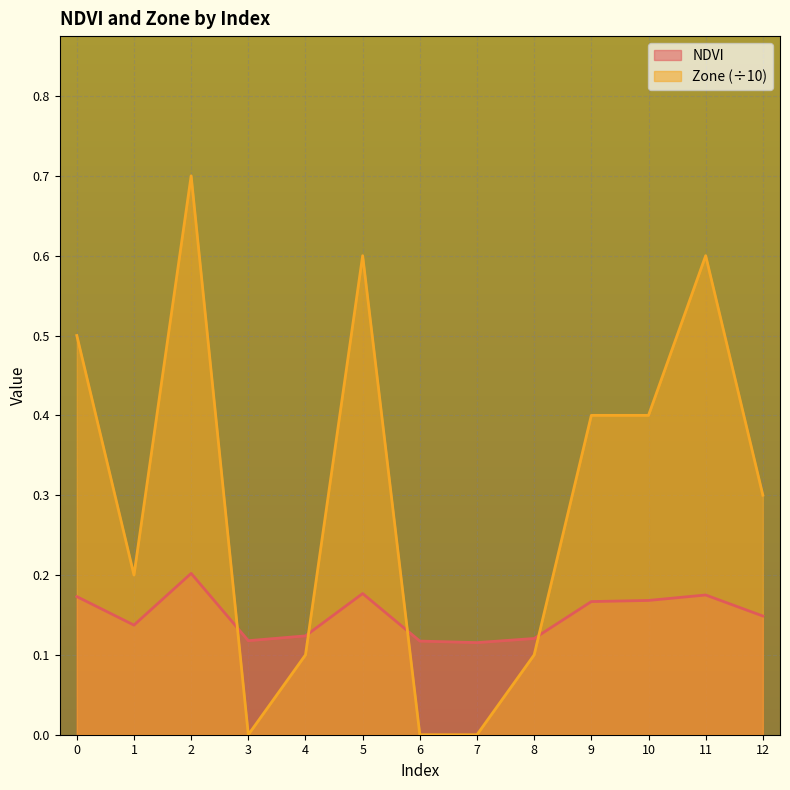

Read the Zone value at 4.

0.1